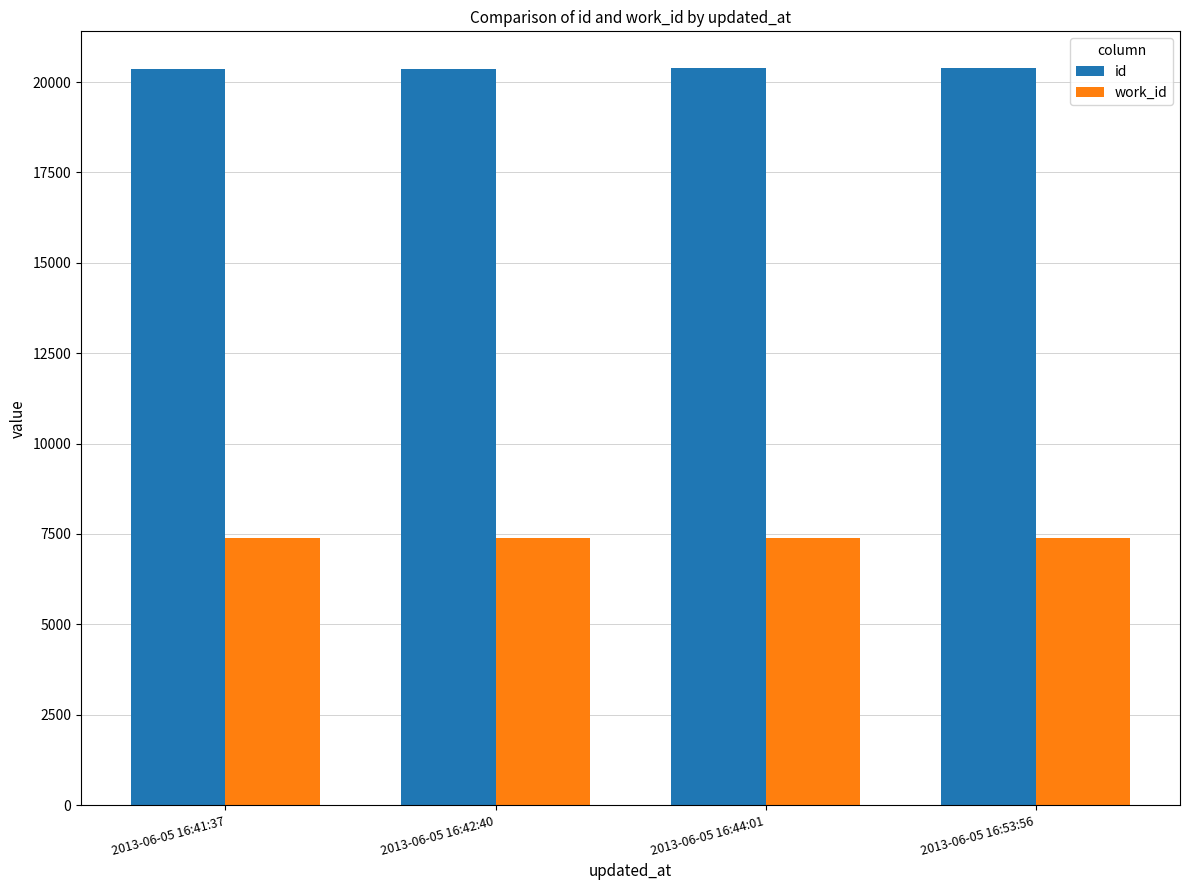

At 2013-06-05 16:41:37, list the series in order from largest to smallest.

id, work_id